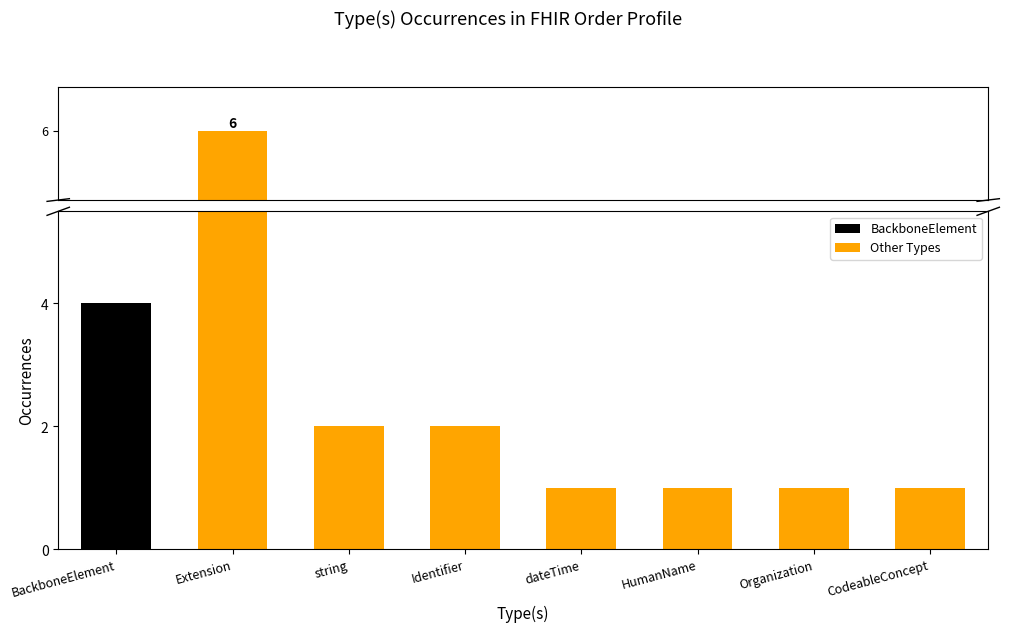

Reading left to right, extract all data points from this chart.

BackboneElement=4	Extension=6	string=2	Identifier=2	dateTime=1	HumanName=1	Organization=1	CodeableConcept=1